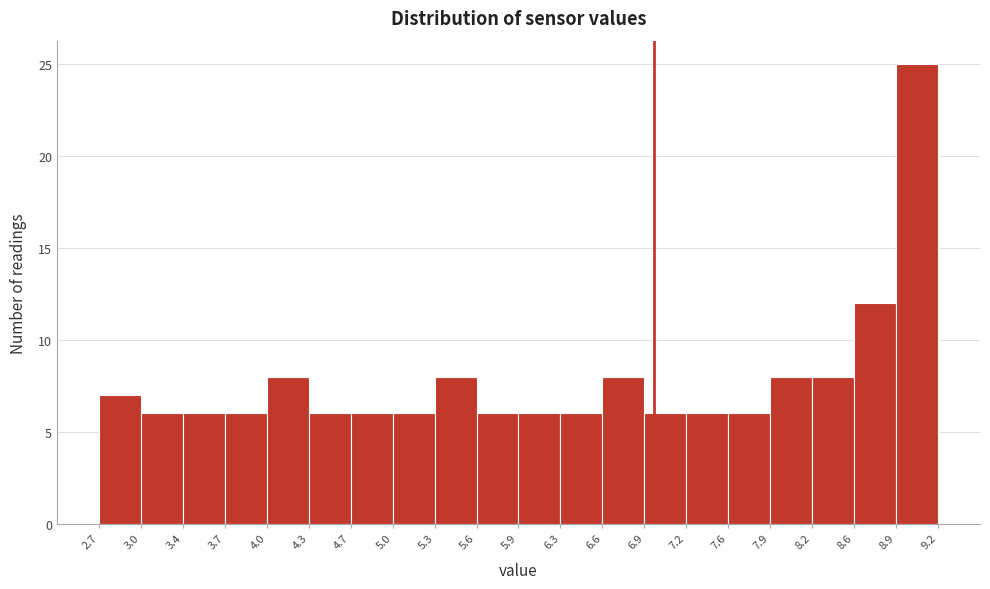

Reading left to right, list every bar in this chart as the range it spans on the x-axis followed by its height. The values are not printed on the chart, so give them approximately, as read against the axis.

2.7 to 3.0: 7
3.0 to 3.4: 6
3.4 to 3.7: 6
3.7 to 4.0: 6
4.0 to 4.3: 8
4.3 to 4.7: 6
4.7 to 5.0: 6
5.0 to 5.3: 6
5.3 to 5.6: 8
5.6 to 5.9: 6
5.9 to 6.3: 6
6.3 to 6.6: 6
6.6 to 6.9: 8
6.9 to 7.2: 6
7.2 to 7.6: 6
7.6 to 7.9: 6
7.9 to 8.2: 8
8.2 to 8.6: 8
8.6 to 8.9: 12
8.9 to 9.2: 25